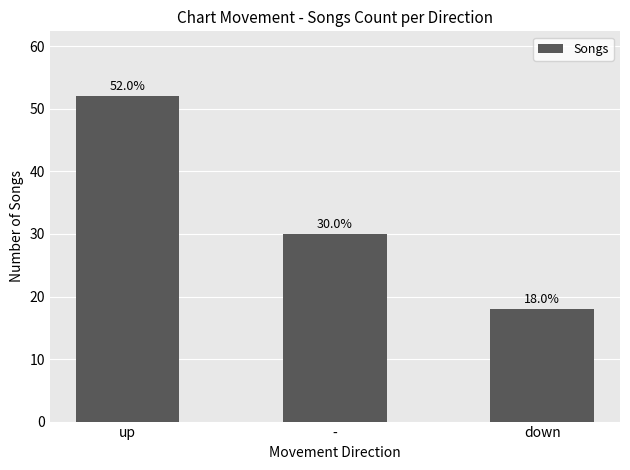

Reading left to right, transcribe all the data shown in this chart.

52	30	18